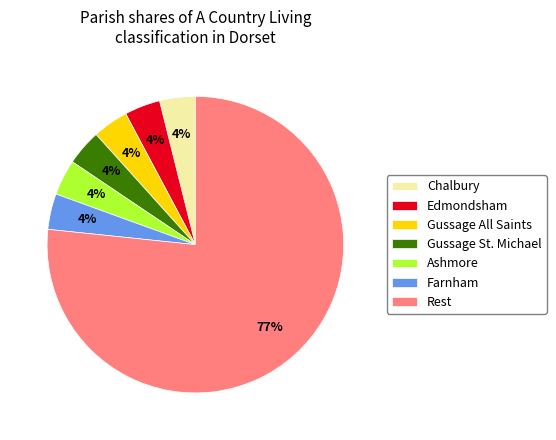

Combined, do Farnham and Rest account for over 50%?

Yes